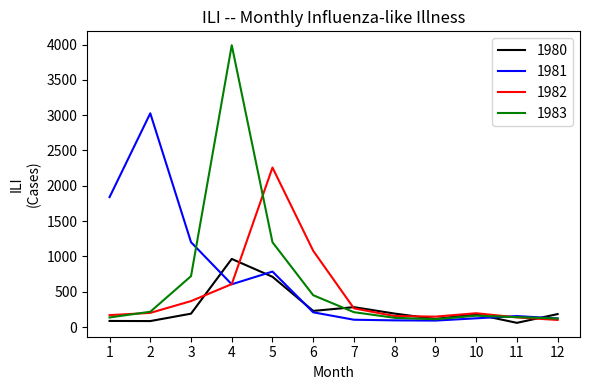

Which series has the largest range (max minus min)?

1983